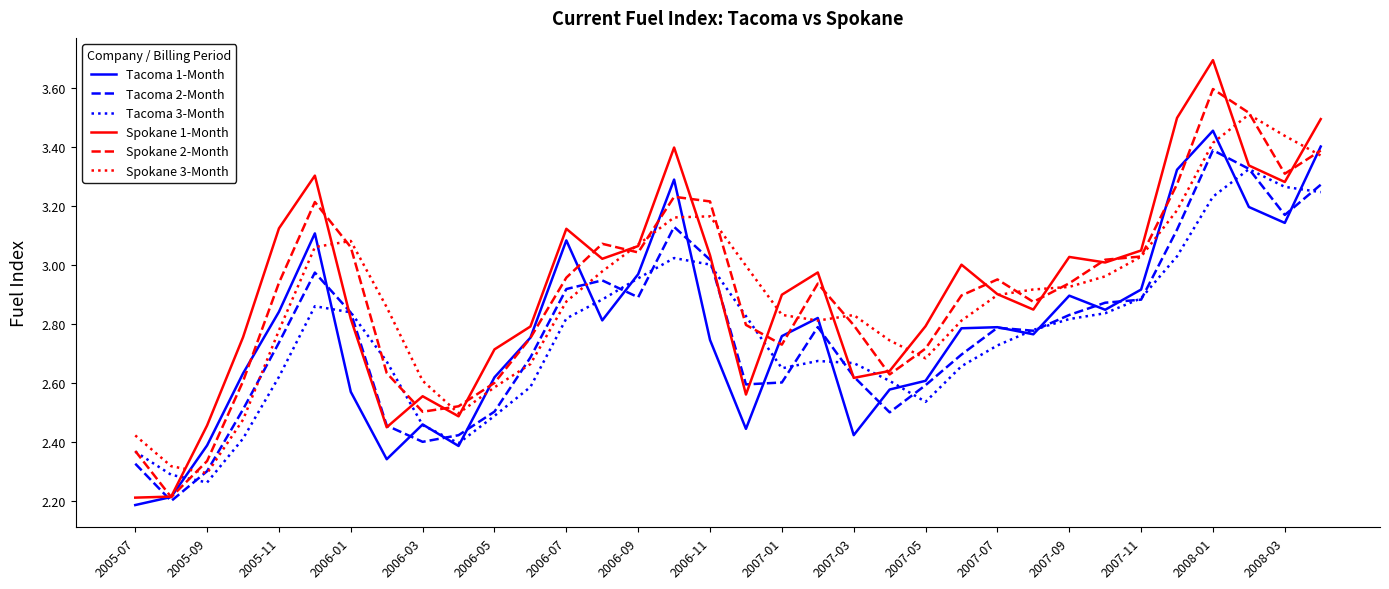

What is the lowest value of the Spokane 2-Month series?

2.2